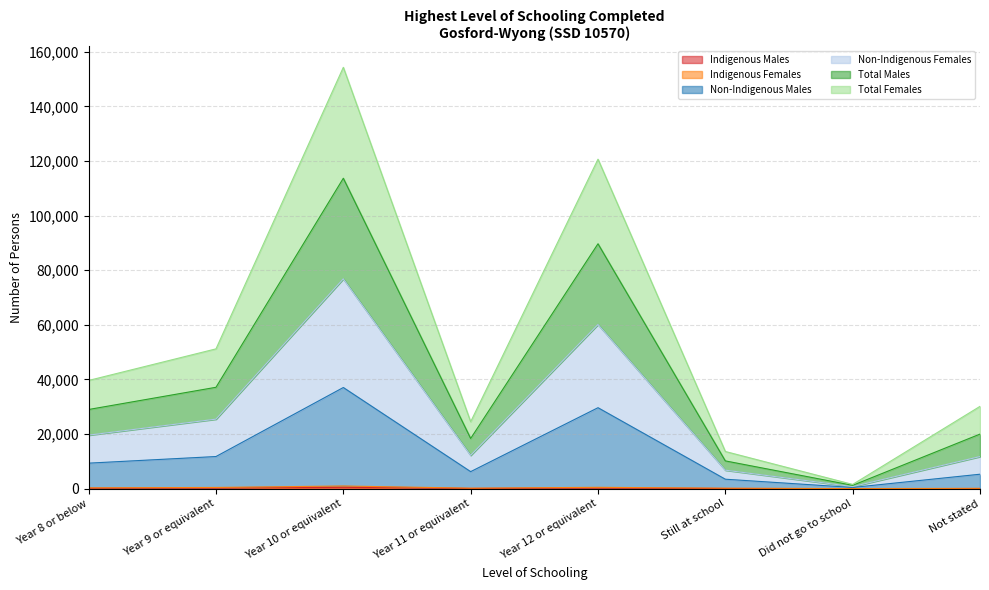

Which category has the lowest value in the Indigenous Males series?

Did not go to school